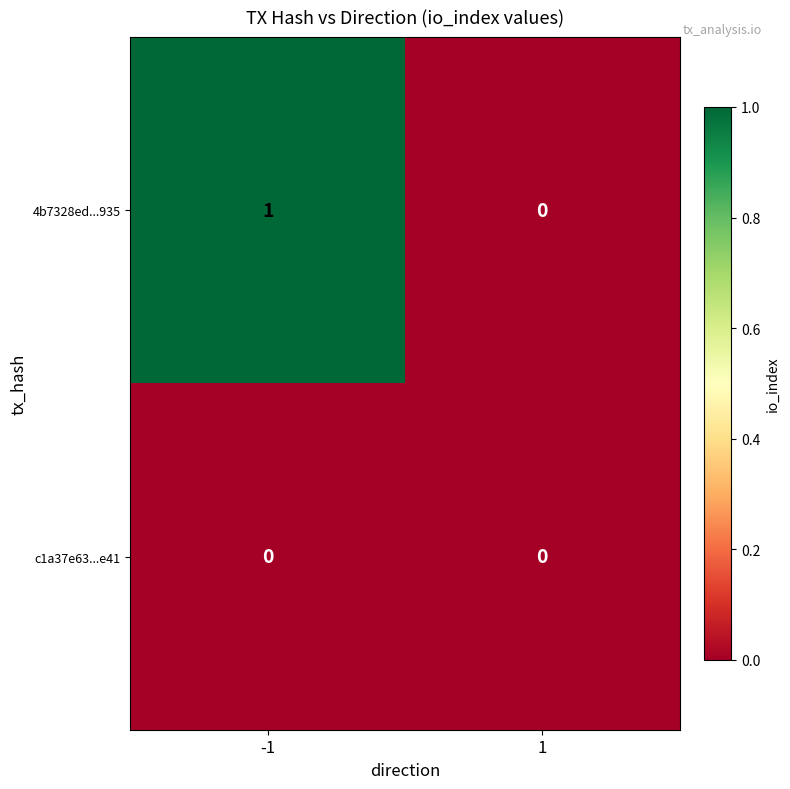

The value of c1a37e63...e41 at -1 is 0. True or false?

True